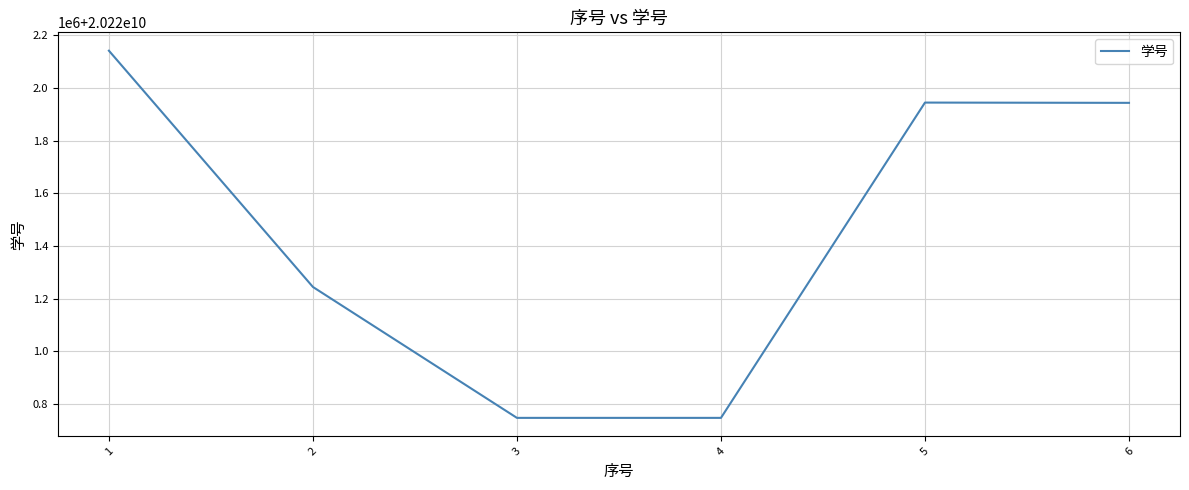

What is the difference between the values at 6 and 2?

698986